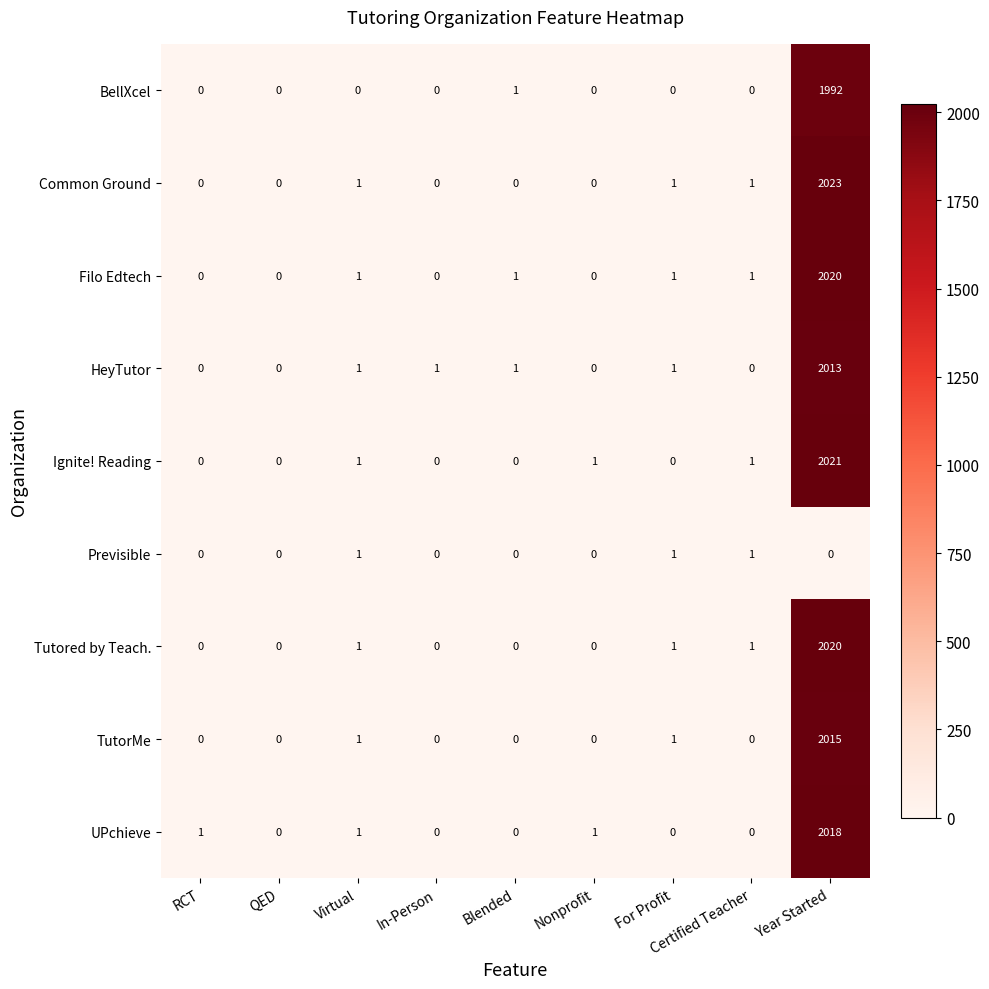

Which series has the widest spread of values?

Common Ground